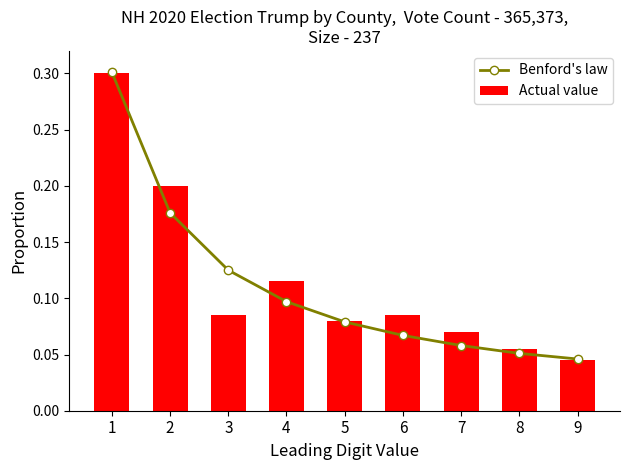

Which series has the widest spread of values?

Benford's law